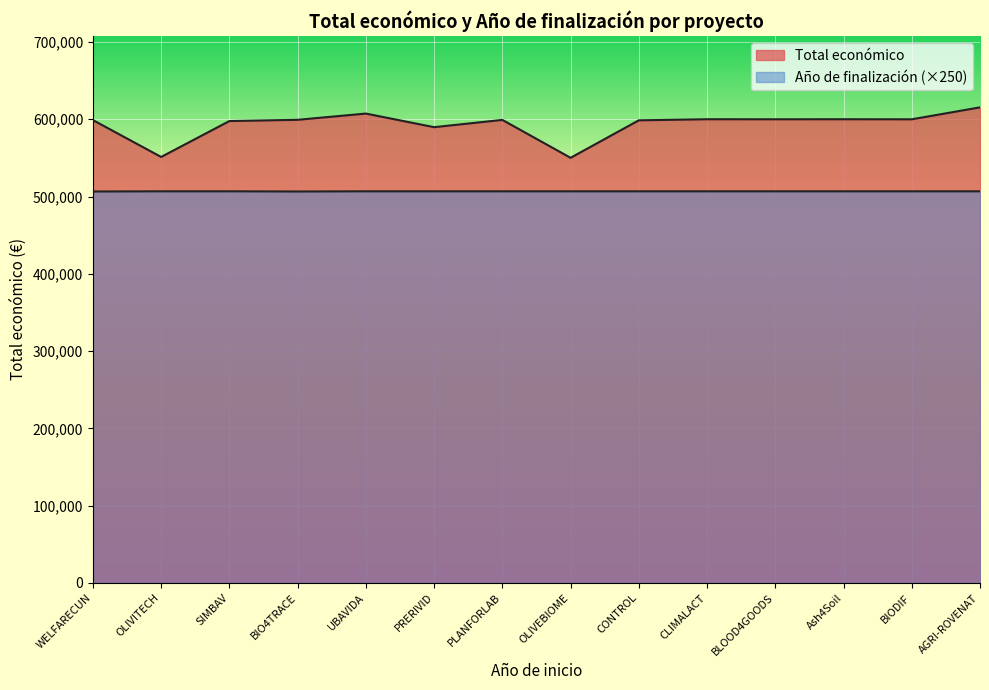

Rank the series by their maximum value, from lowest to highest.

Año de finalización, Total económico